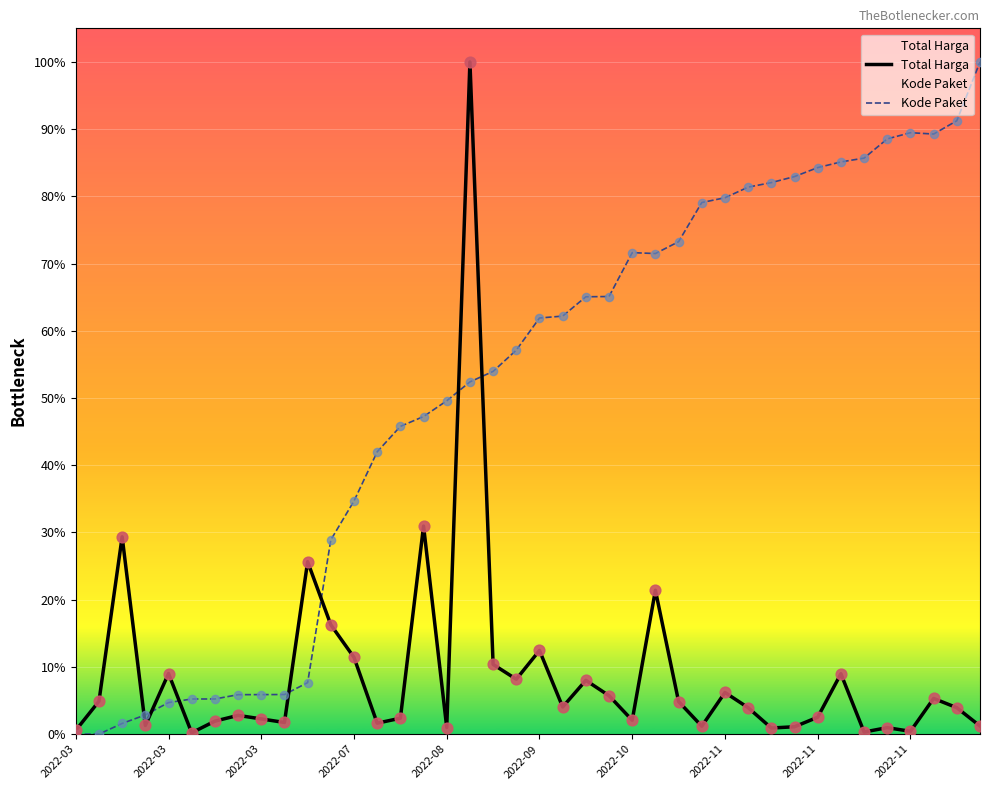

Which series reaches the minimum Y coordinate?

Kode Paket